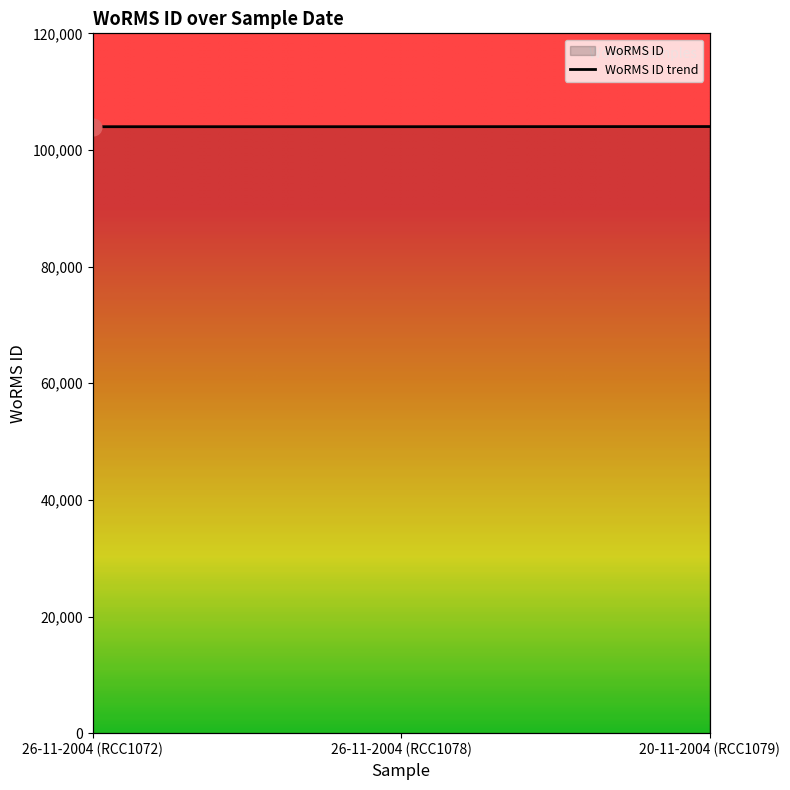

Rank the categories by value from highest to lowest.

20-11-2004 (RCC1079), 26-11-2004 (RCC1072), 26-11-2004 (RCC1078)